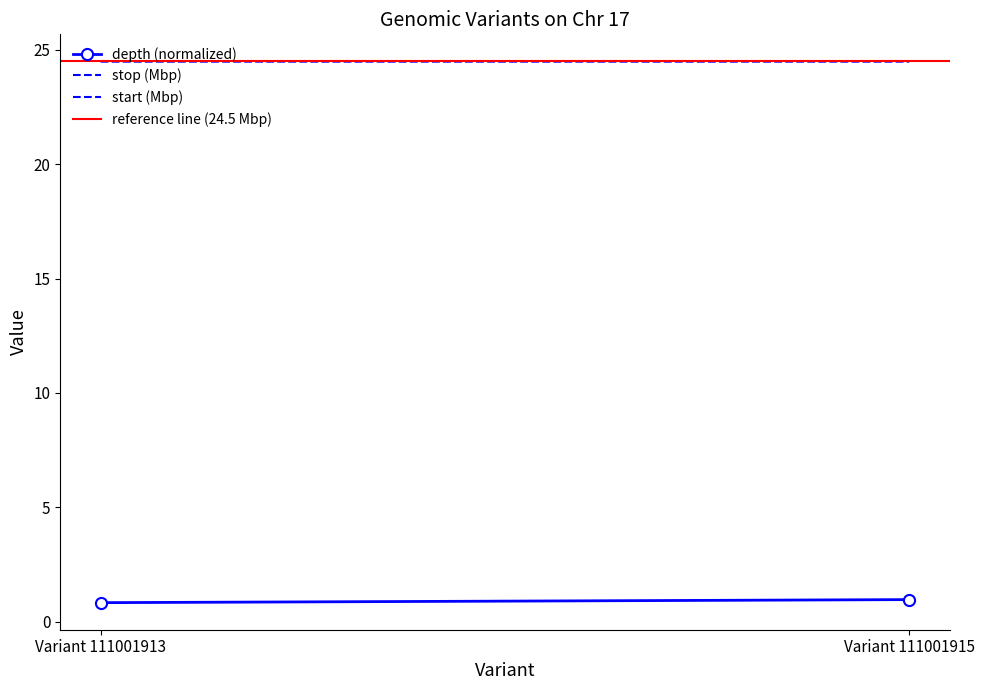

Between Variant 111001915 and Variant 111001913, which is larger?

Variant 111001915